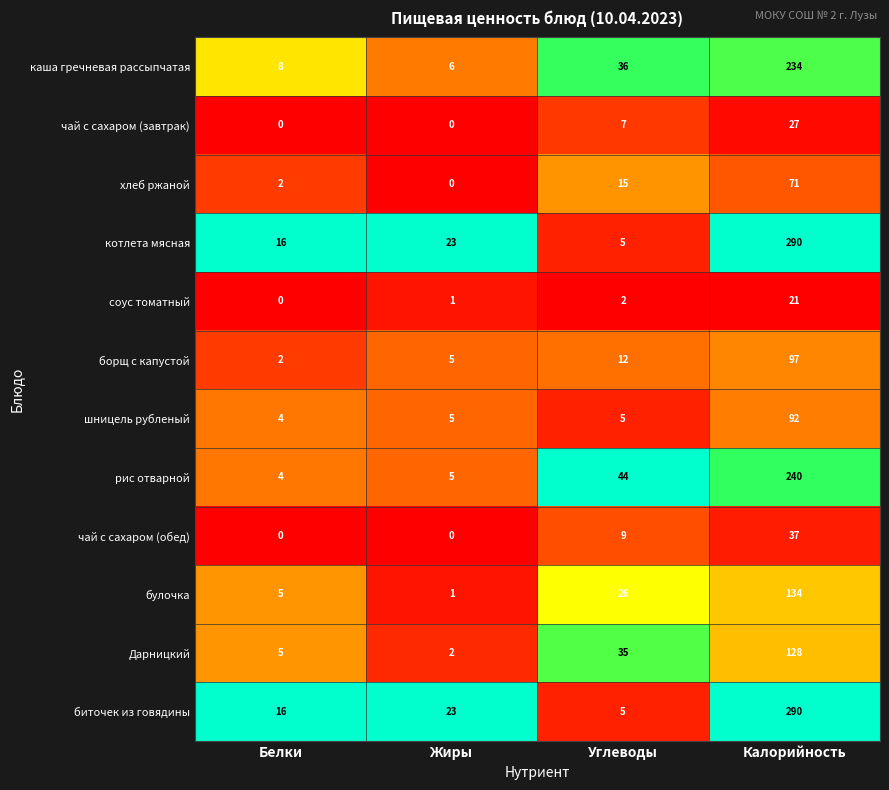

What is the difference between the maximum and second lowest values in the чай с сахаром (завтрак) series?

27